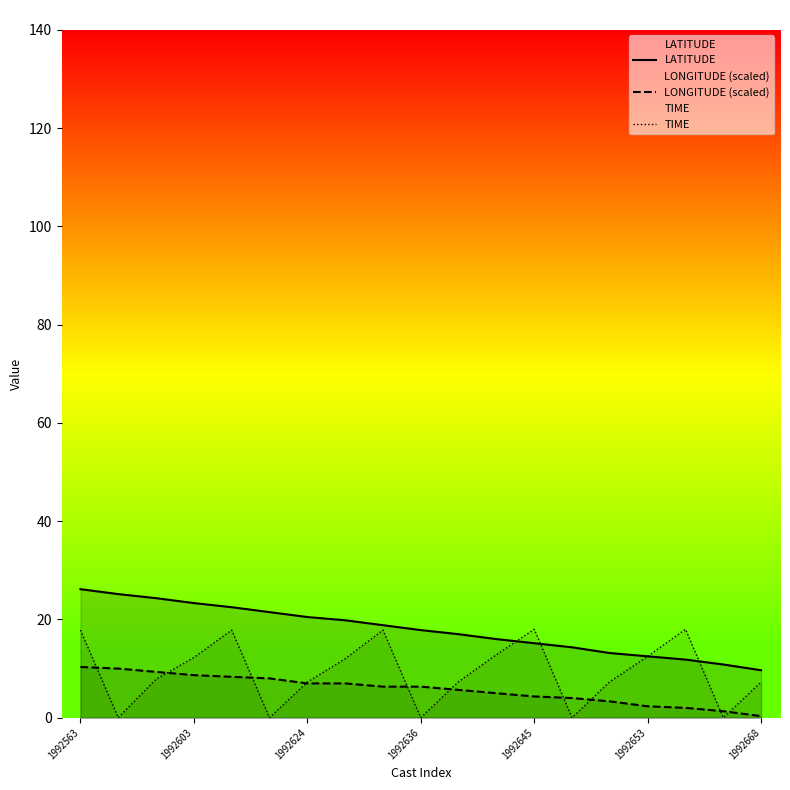

Does the chart have visible grid lines?

No